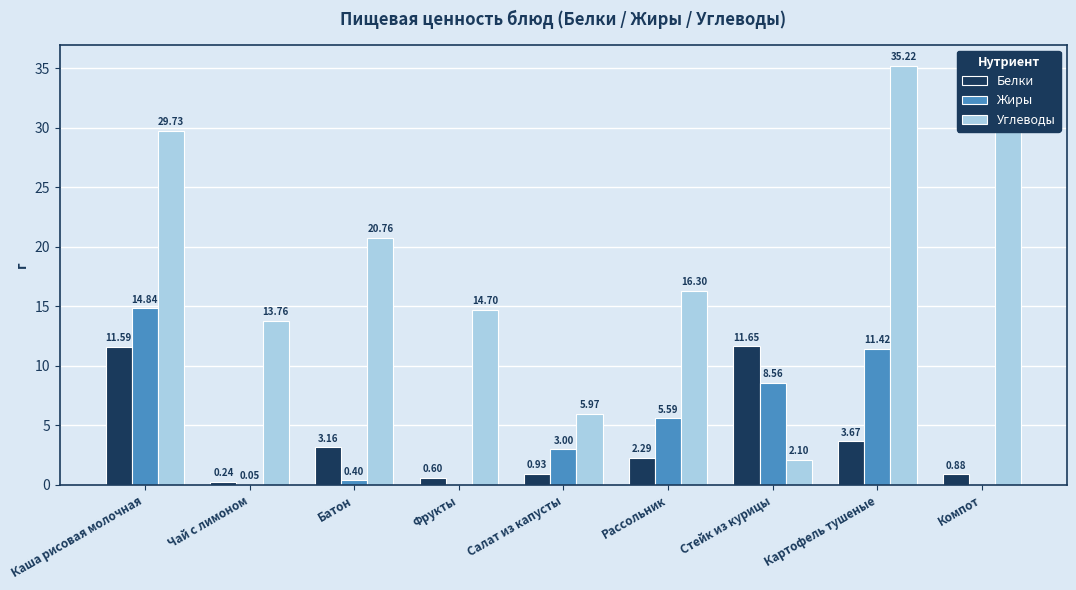

Which label corresponds to the largest value in the chart?

Картофель тушеные